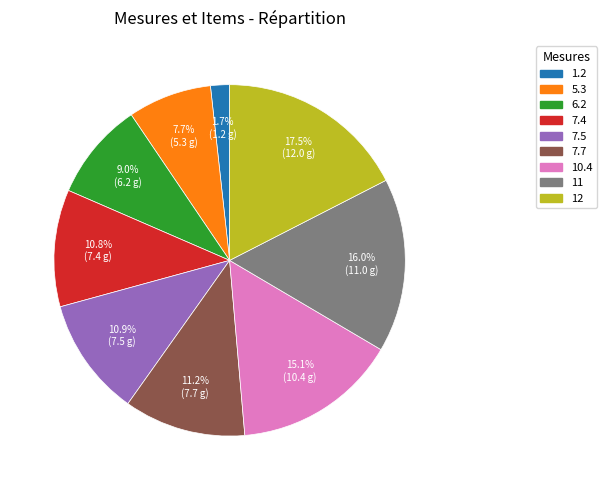

To the nearest percent, what percentage of the pie is 11?

16%